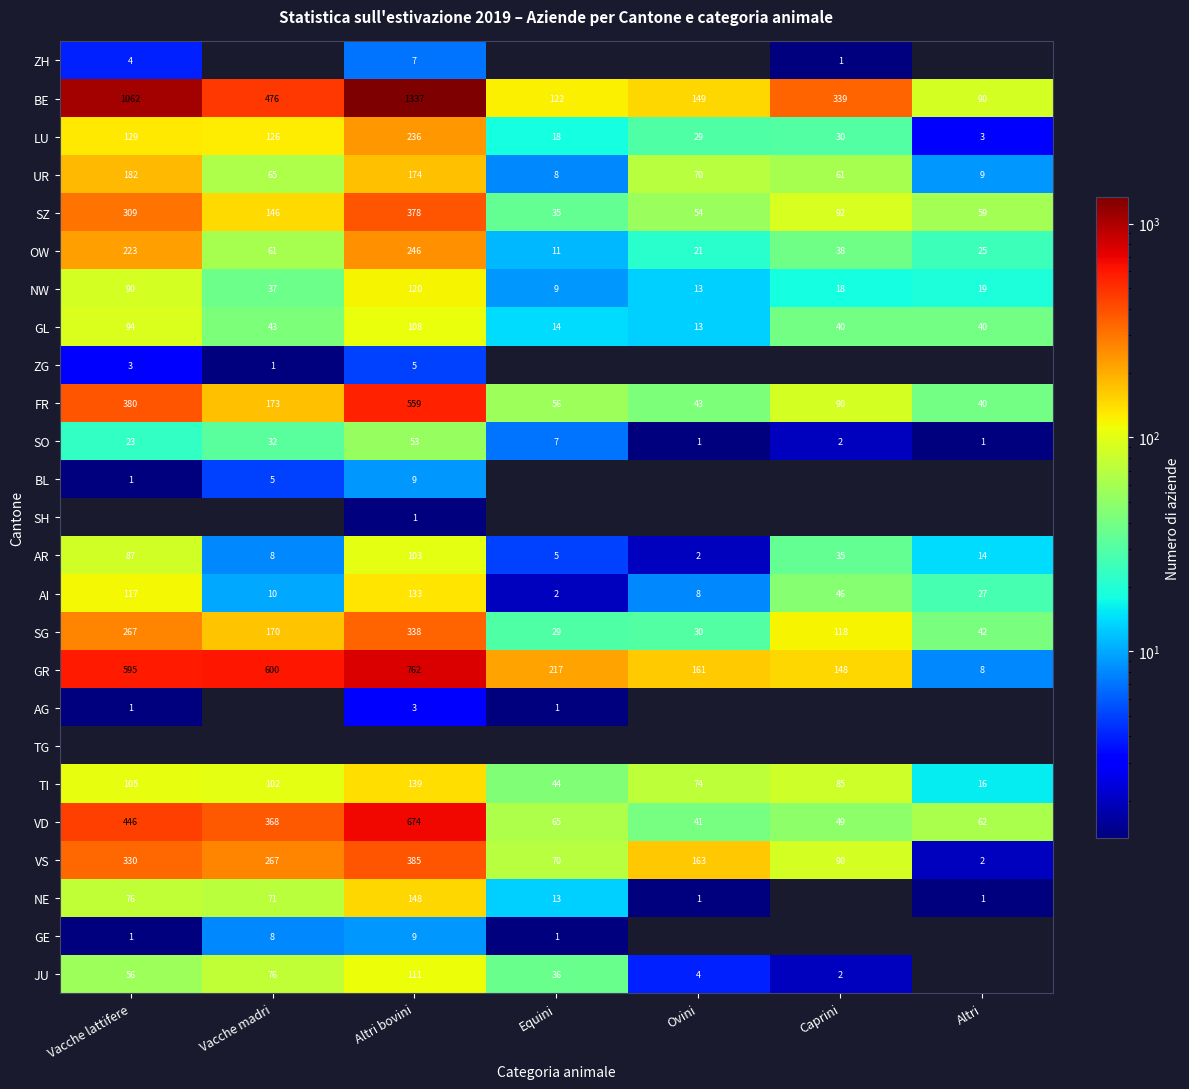

Count the number of data series in this chart.

25